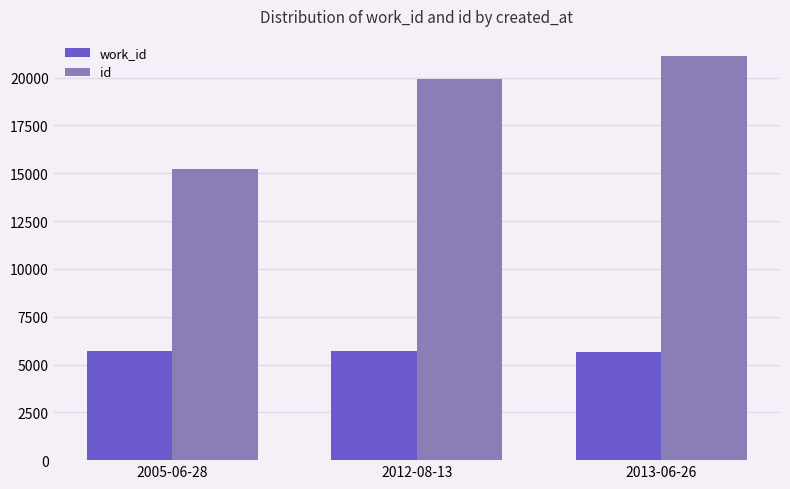

What is the highest value of the work_id series?

5686